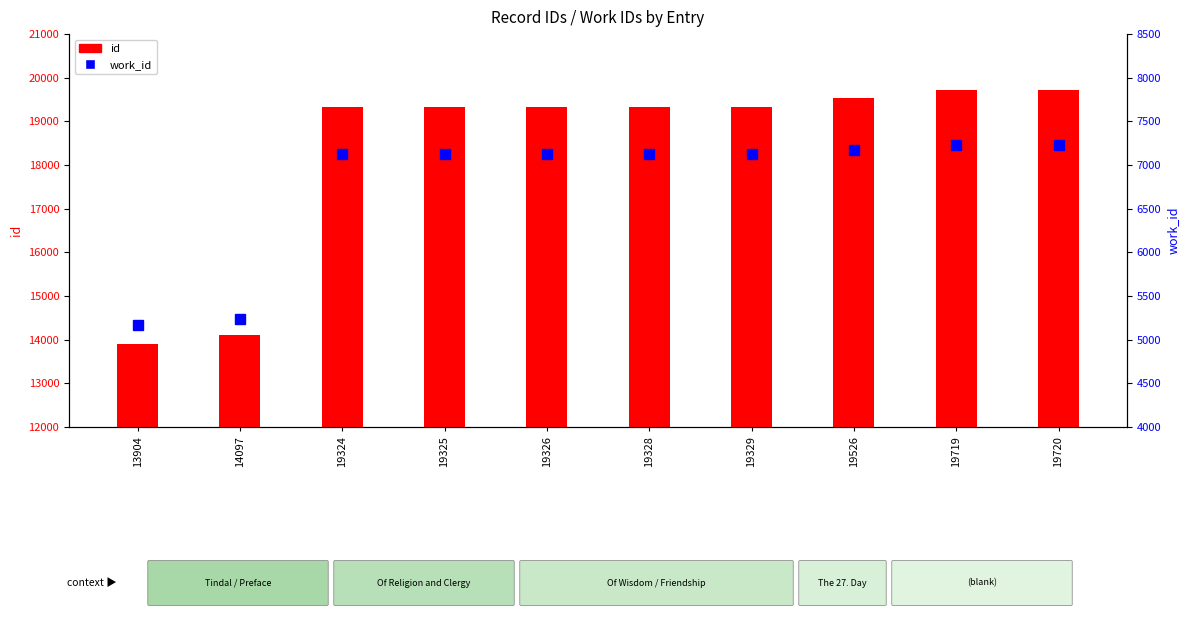

Where is work_id nearest to the value 6200?

19324